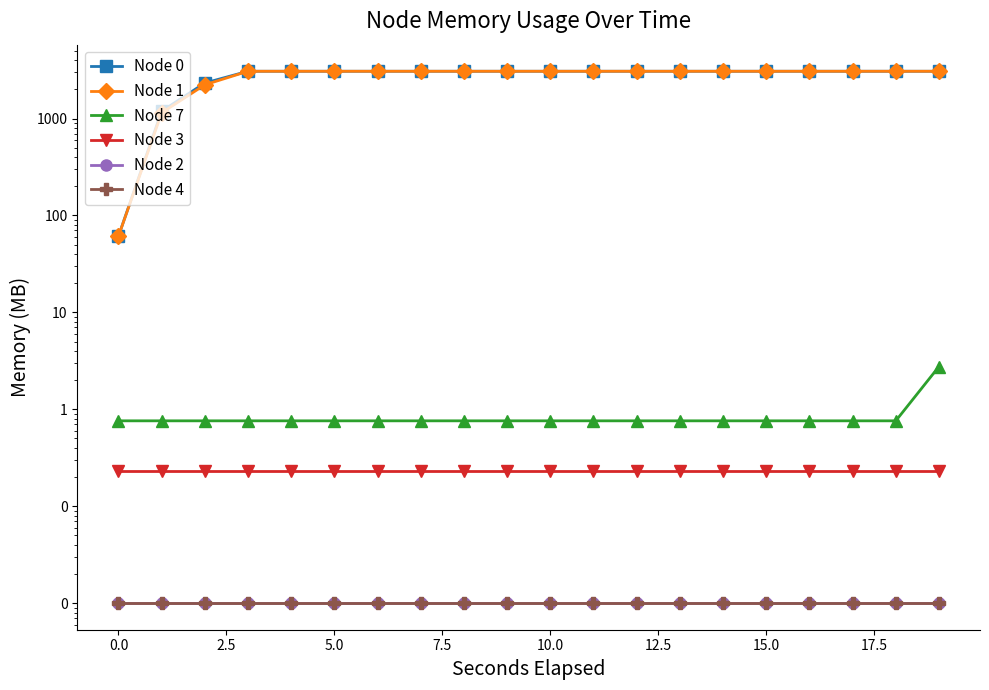

What is the average value of the Node 0 series?

2790.0